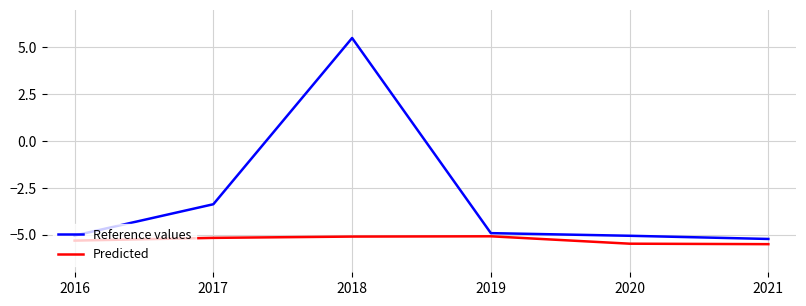

What is the sum of all Reference values values?

-18.1